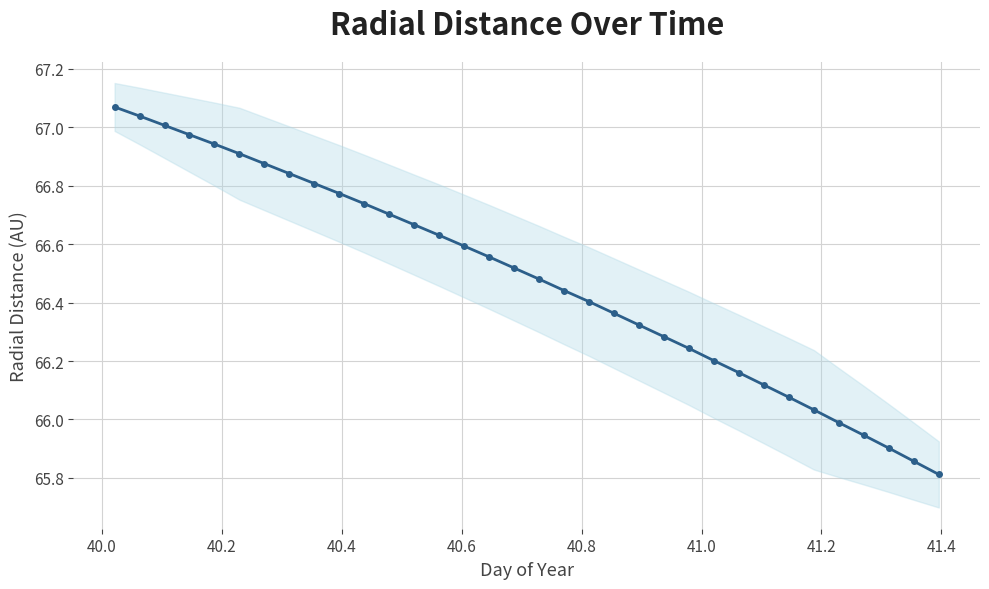

What is the difference between the maximum and second lowest values?

1.2